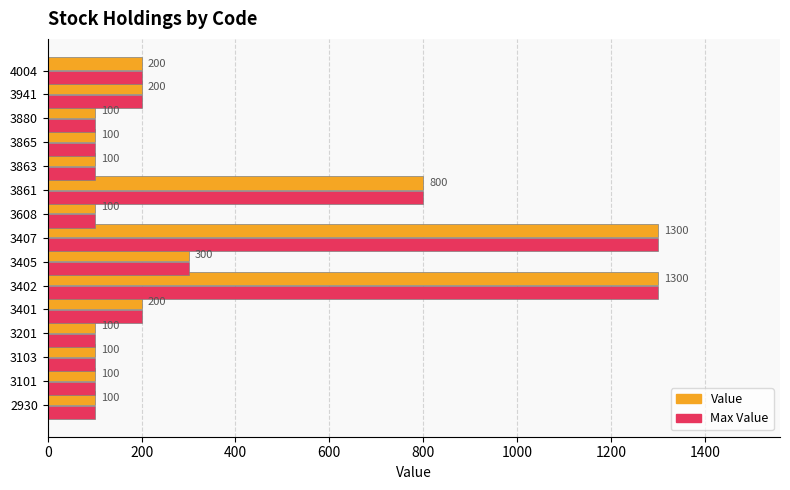

True or false: Value has a value of 200 at 4004.

True